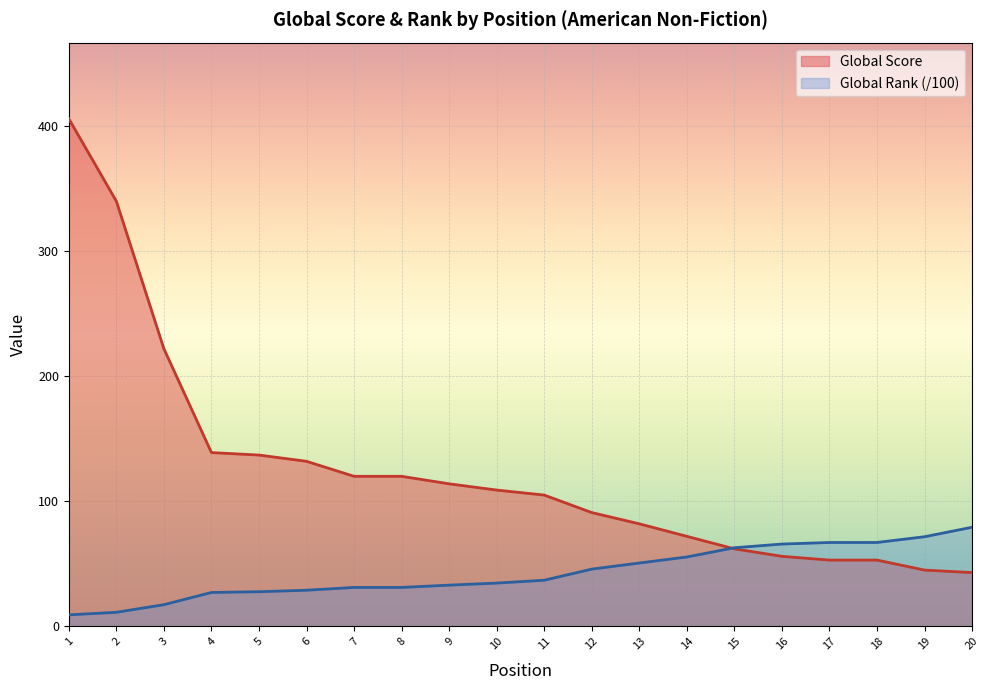

Which label corresponds to the smallest value in the chart?

1